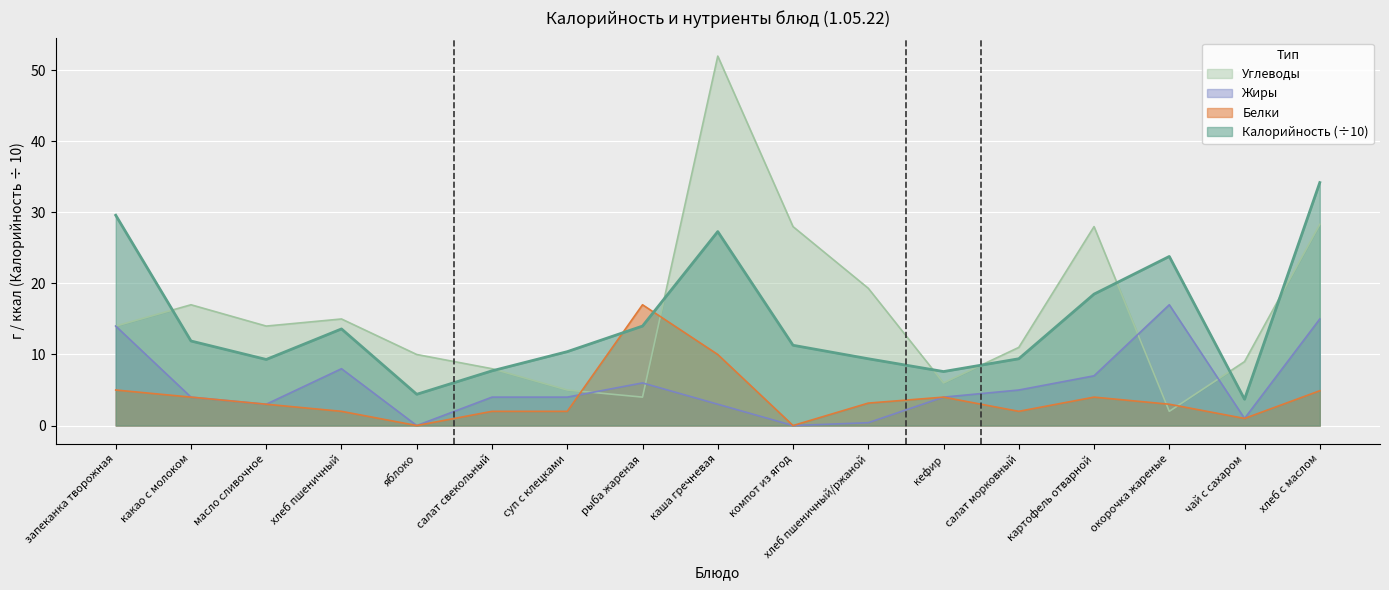

What is the maximum value shown in the chart?

52.0